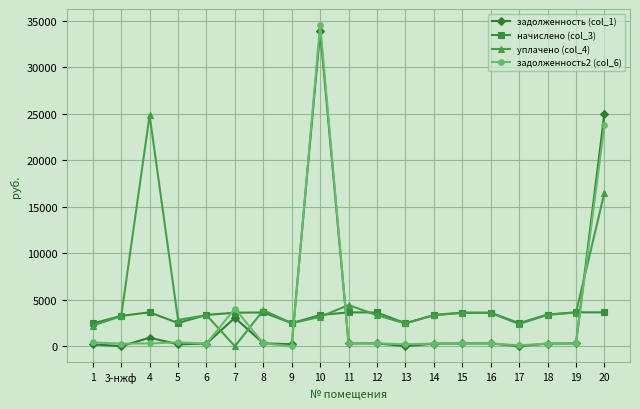

Where does the задолженность (col_1) series first go above 300?

4